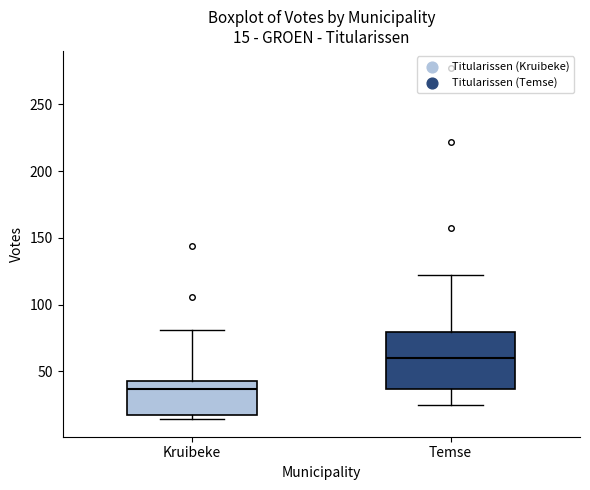

Comparing the boxes themselves (not the whiskers), which one is the tallest?

Temse